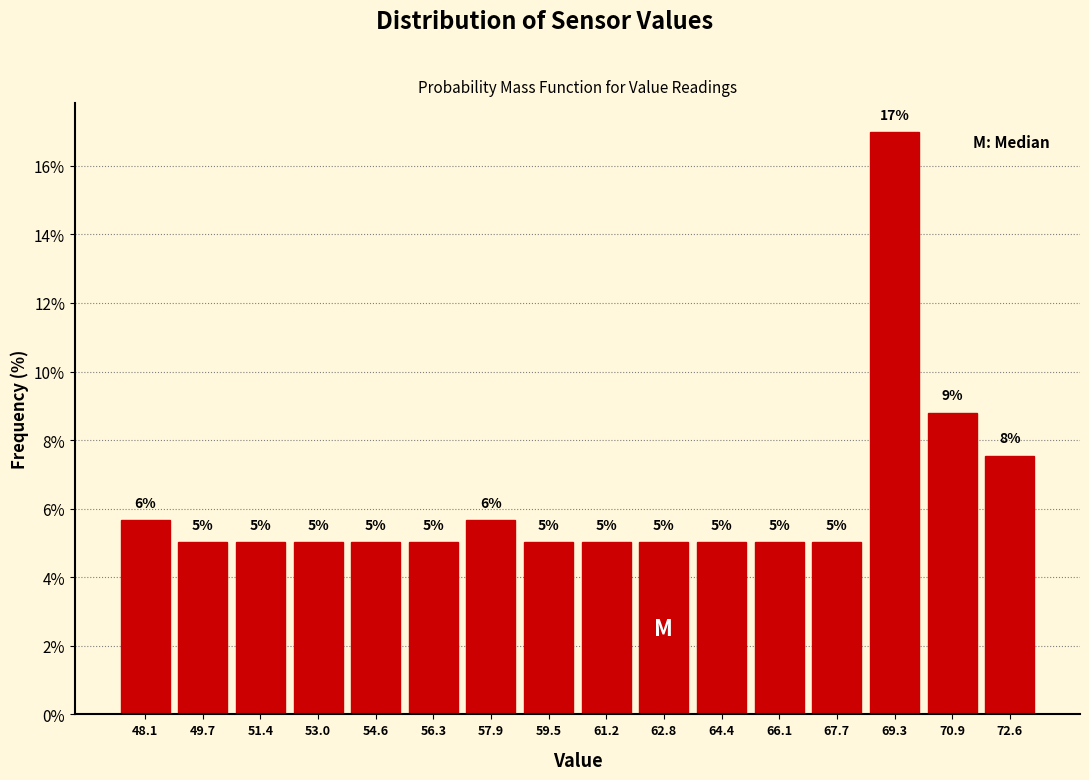

Which range on the x-axis has the tallest bar?

68.4 to 70.2